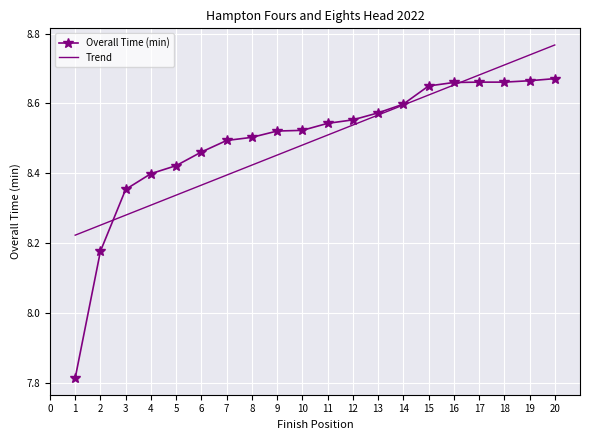

How many values exceed 8?

19